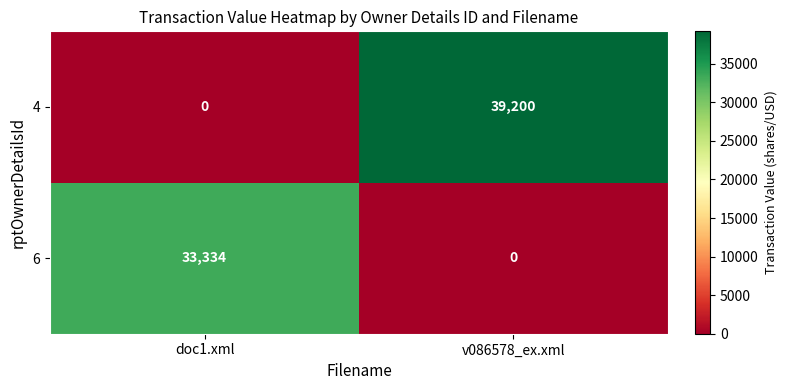

What is the average value of the 6 series?

16667